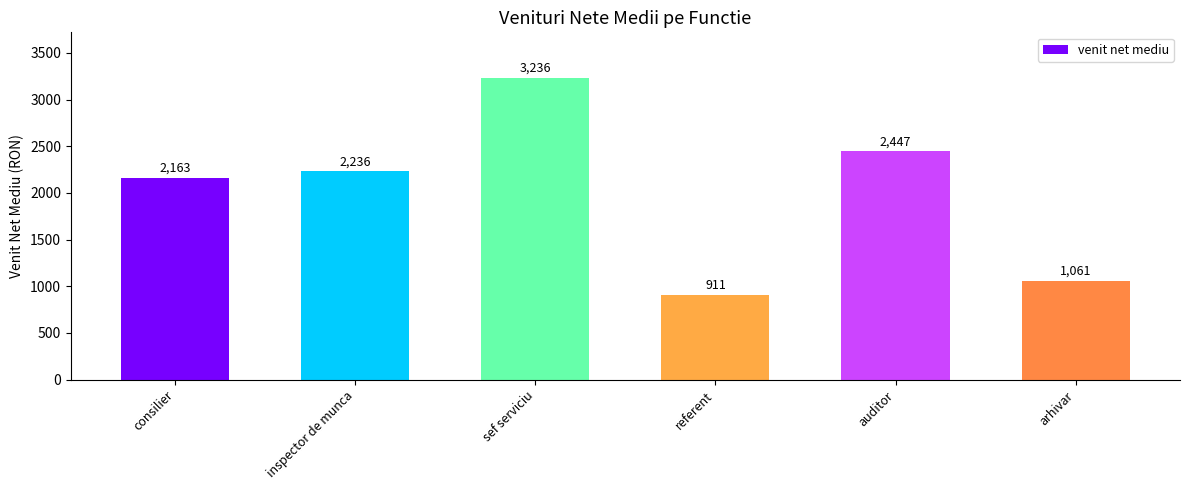

How many bars are there in total?

6